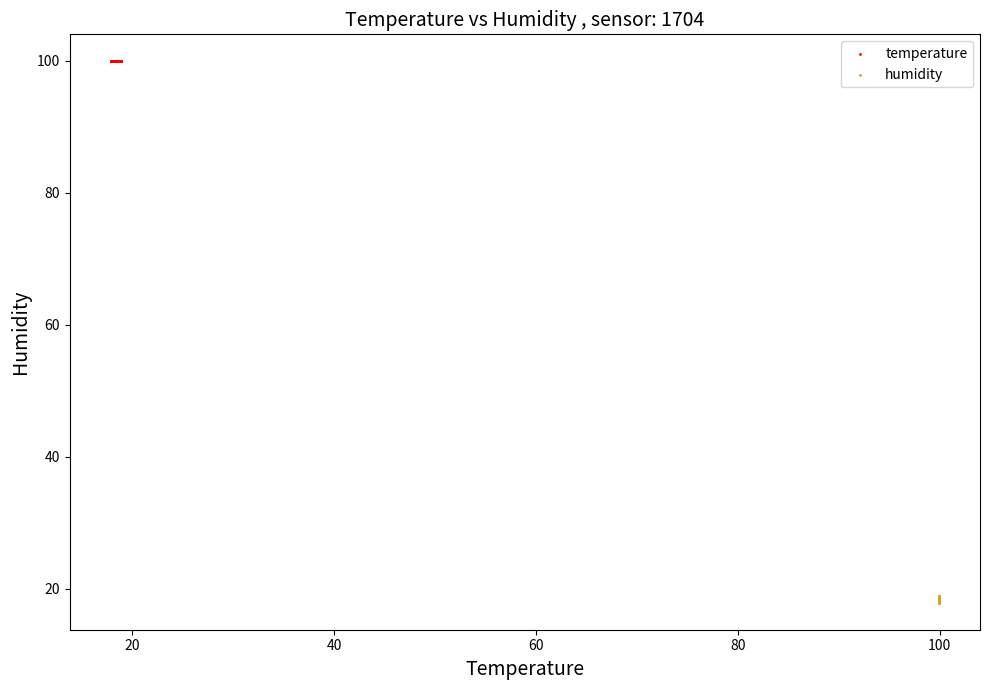

Which series reaches the minimum Y coordinate?

humidity